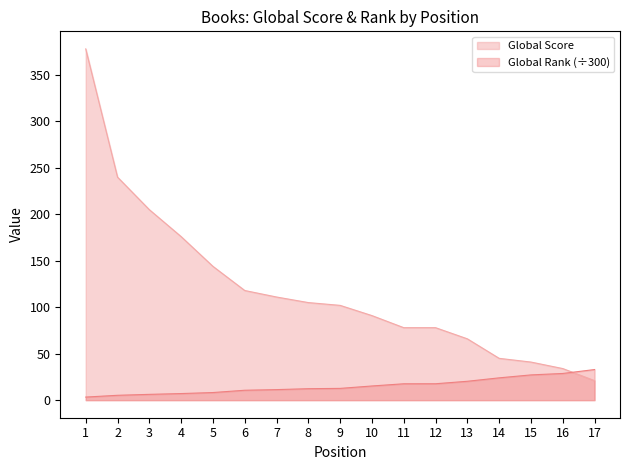

At how many categories does at least one series exceed 42?

14